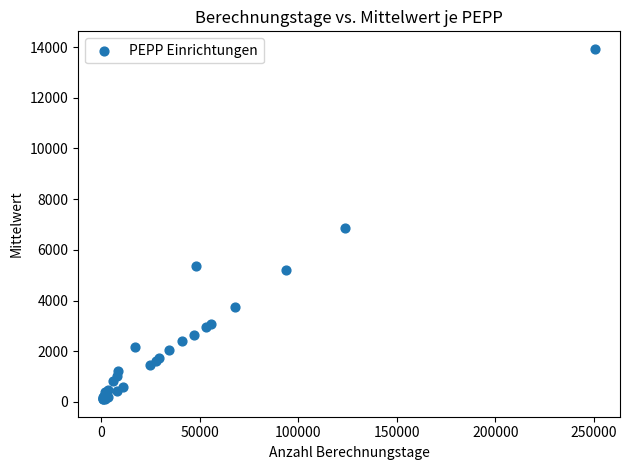

What Y value in the scatter plot is closest to 7018?

6857.1